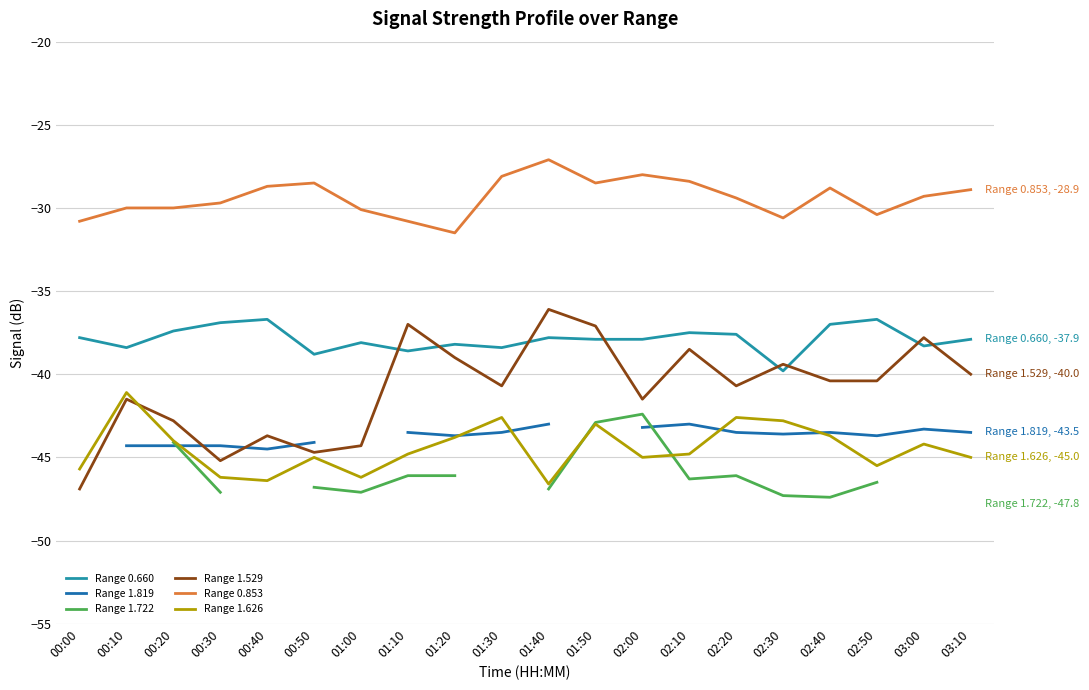

What is the minimum value for Range 1.626?

-46.6